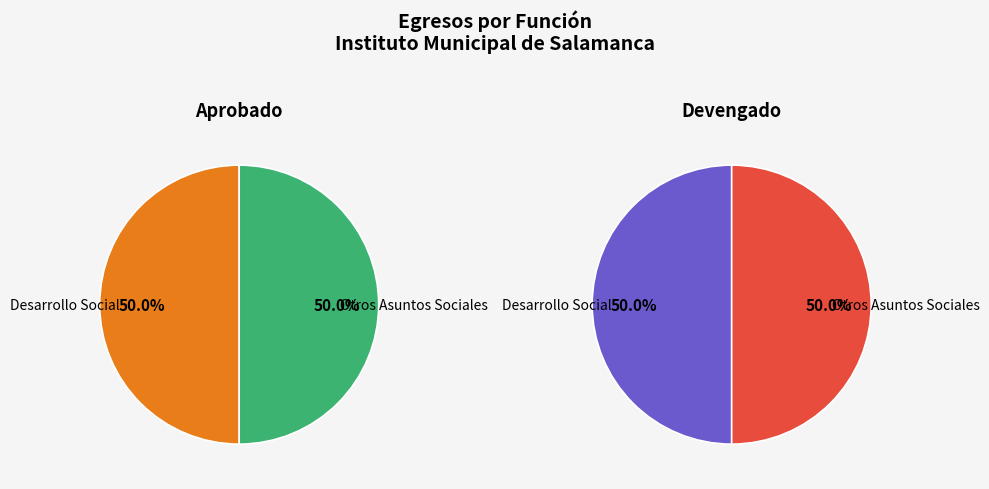

What percentage is the Desarrollo Social slice, to the nearest percent?

50%